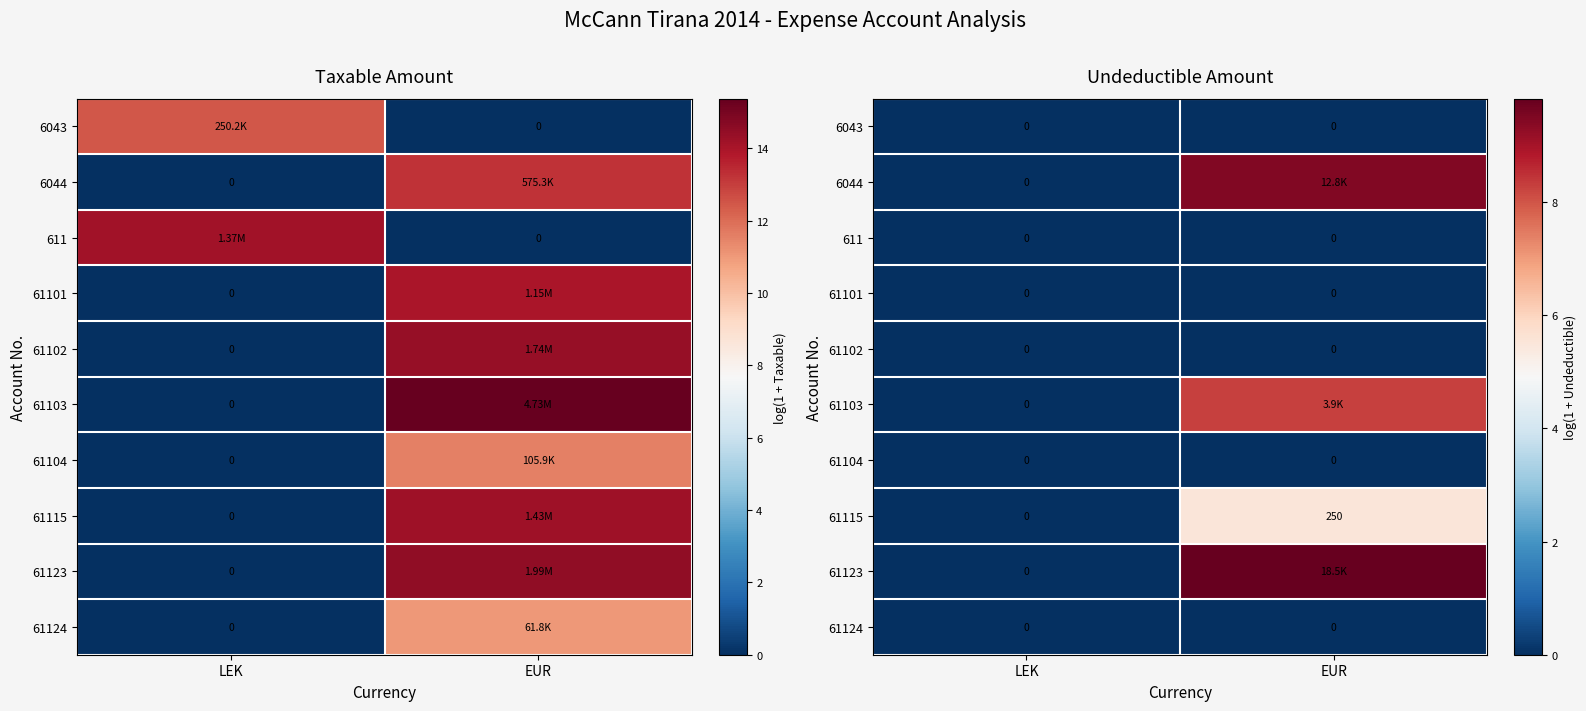

What is the spread (max minus min) of values at EUR?

9.8